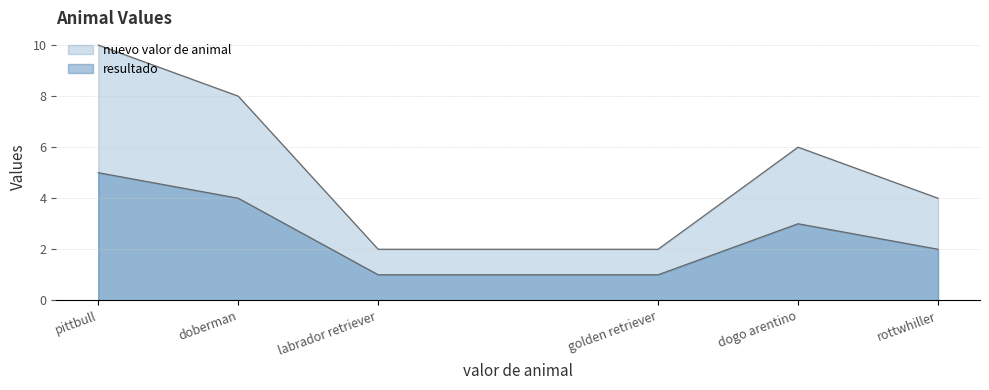

How many nuevo valor de animal values are between 2 and 8?

5